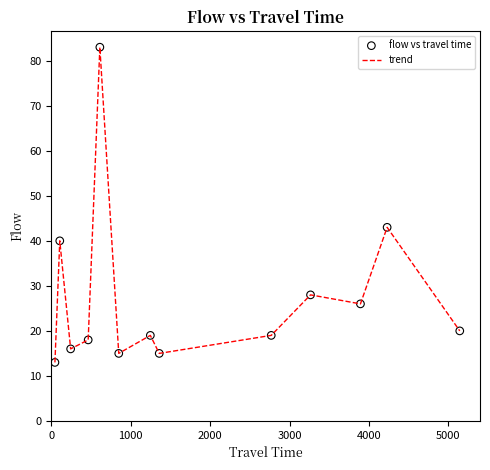

What is the maximum value shown in the chart?

83